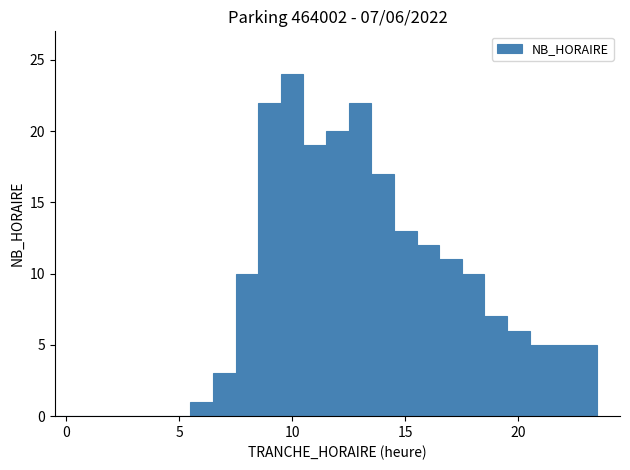

Read against the x-axis, roughly where is the centre of the tallest bar?

10.0